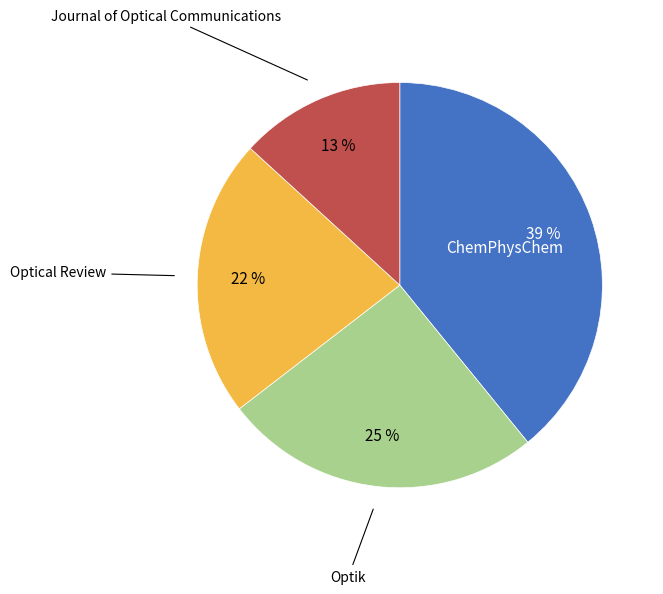

To the nearest percent, what is the average slice percentage?

25%